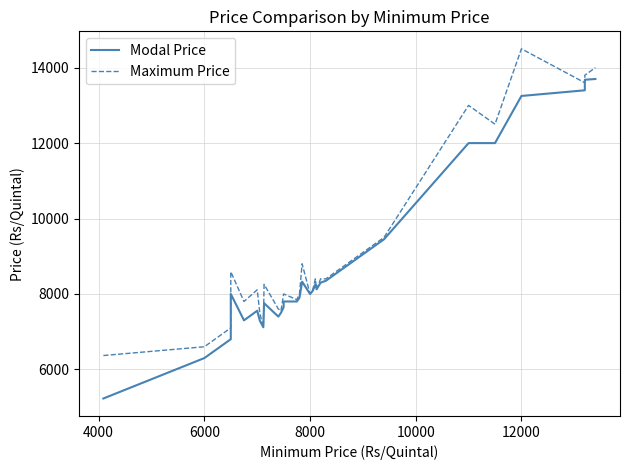

Count the number of categories in the chart.

30